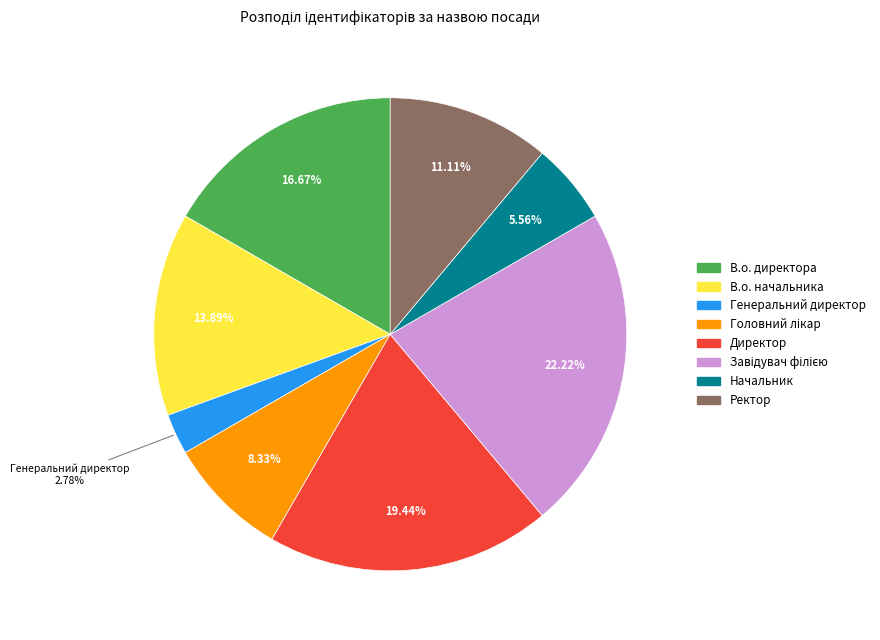

What percentage is the Начальник slice, to the nearest percent?

6%